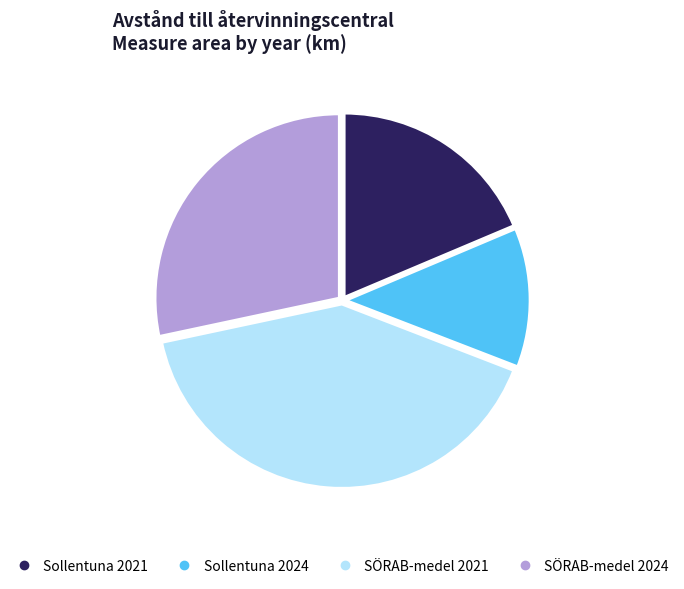

Which category has the smallest portion of the pie?

Sollentuna 2024